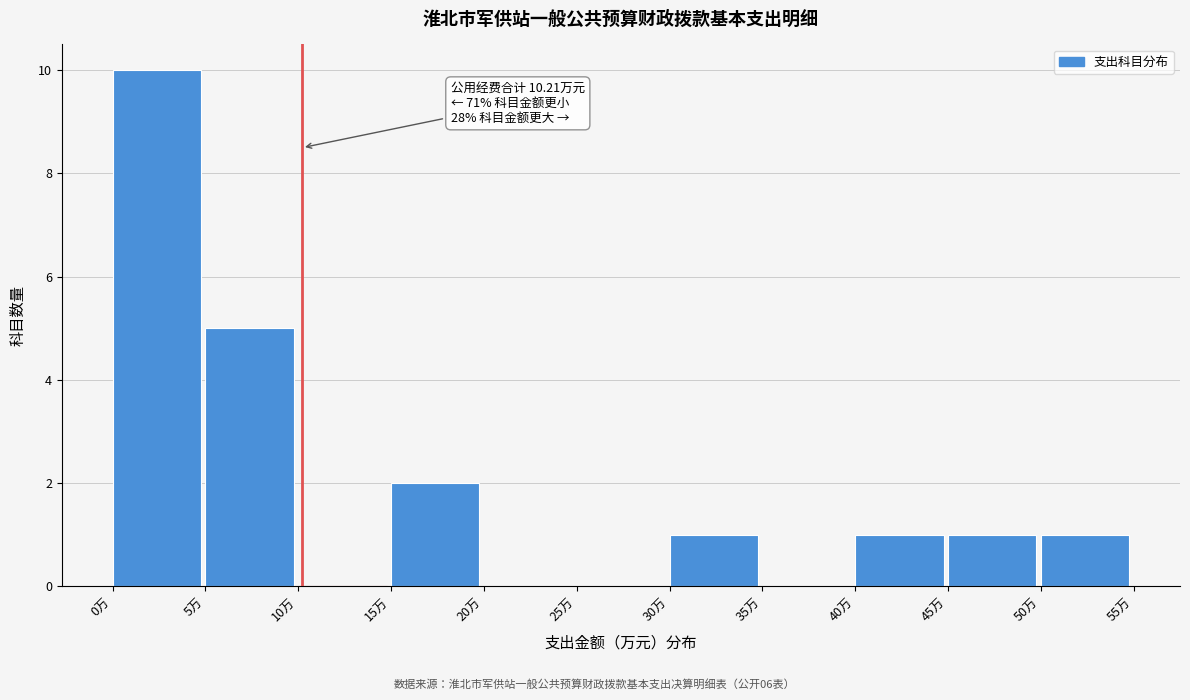

Which range on the x-axis has the tallest bar?

0 to 5